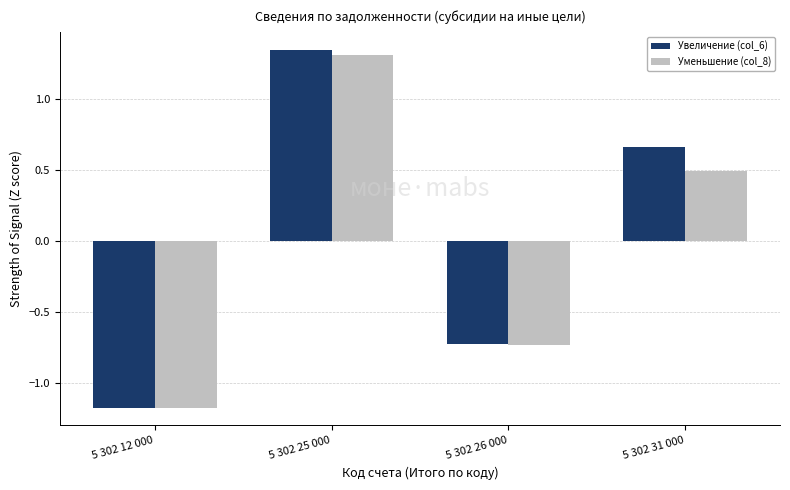

Is the value of Уменьшение (col_8) at 5 302 26 000 greater than the value of Увеличение (col_6) at 5 302 31 000?

No